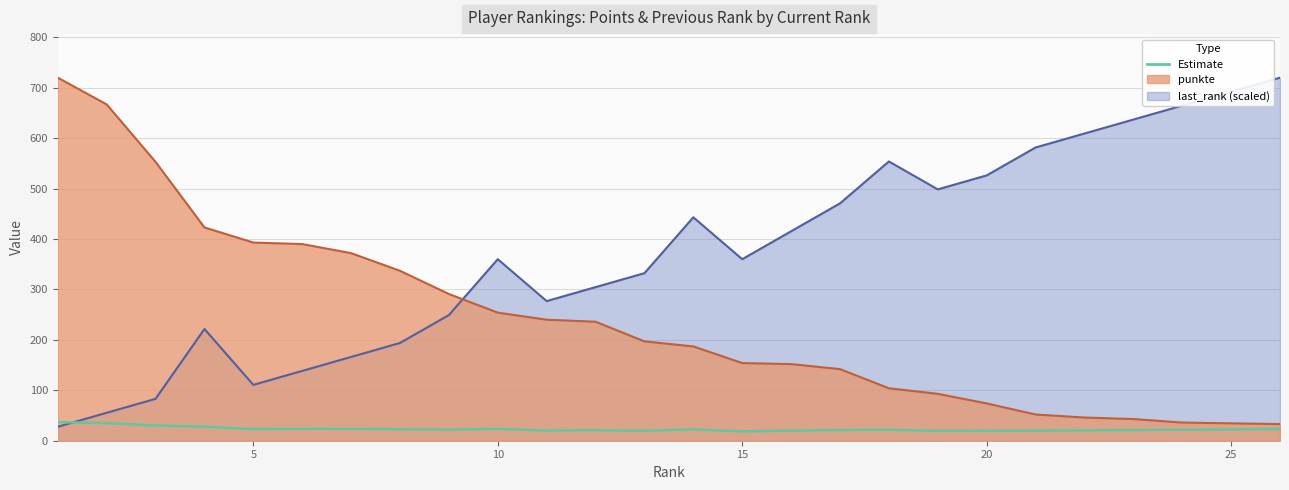

The chart shows a value of 20.3 at 10. True or false?

True